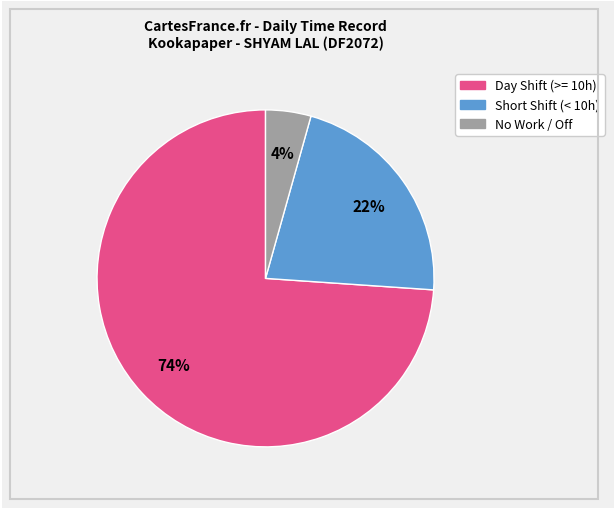

To the nearest percent, what is the difference between the largest and smallest slice percentages?

70%